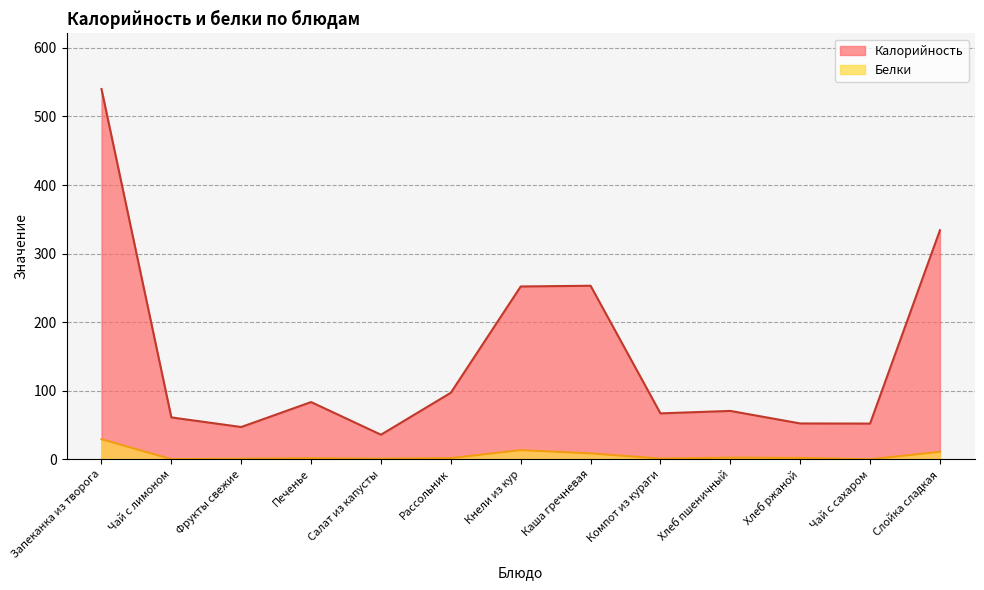

How many data points in Калорийность are above 70?

7